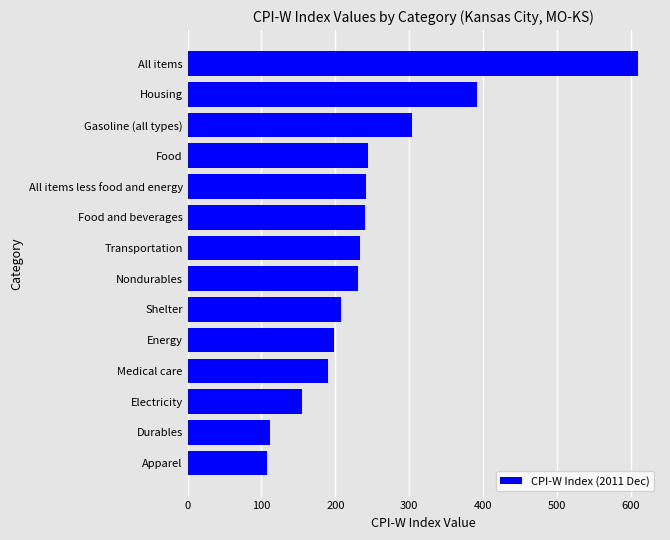

At which label is the value closest to 357?

Housing